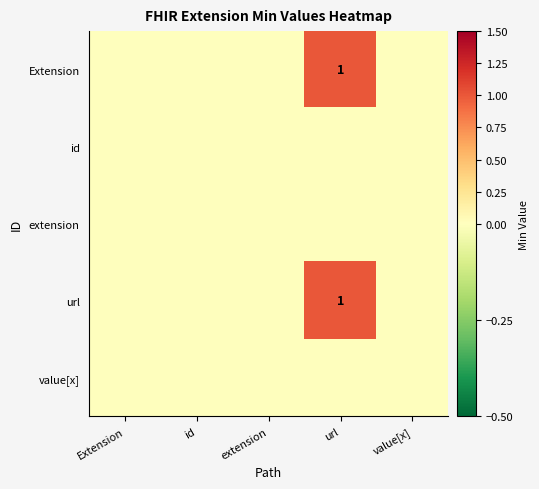

The value of url at url is 1. True or false?

True